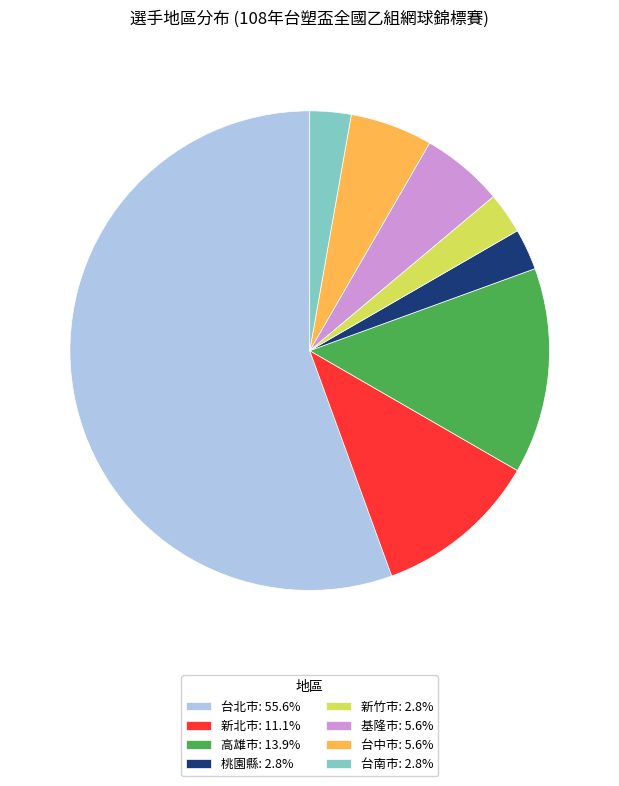

Which has a higher value, 基隆市 or 桃園縣?

基隆市